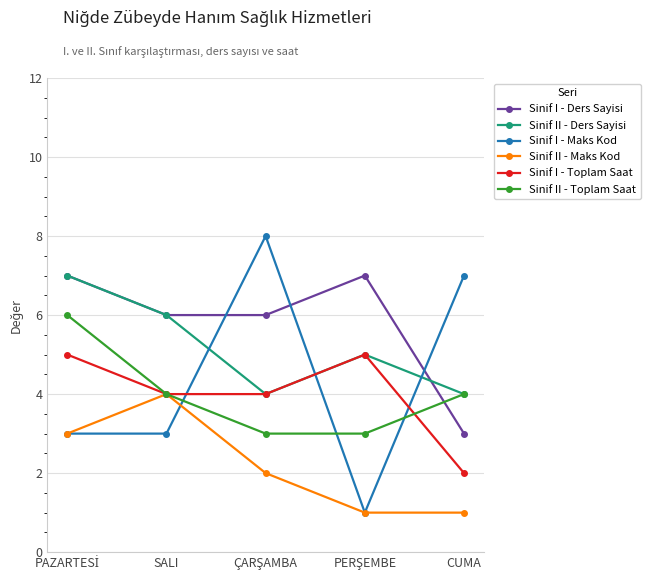

What is the average value of the Sinif I - Toplam Saat series?

4